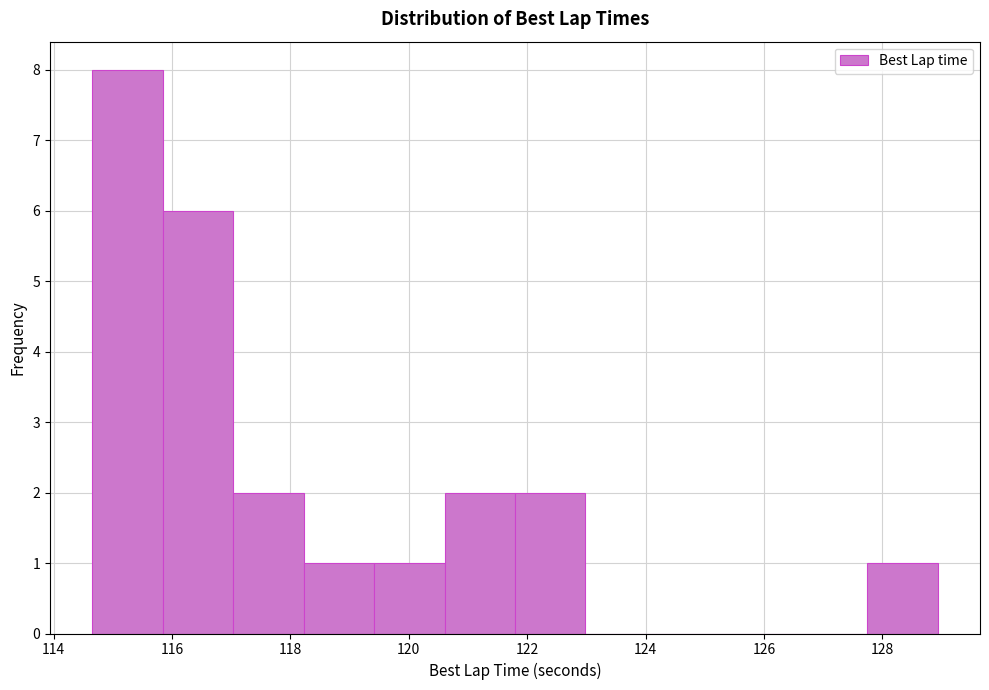

Reading left to right, list every bar in this chart as the range it spans on the x-axis followed by its height. Neither the bar edges nor the heights are printed on the chart, so give them approximately, as read against the axes.

114.6 to 115.8: 8
115.8 to 117.0: 6
117.0 to 118.2: 2
118.2 to 119.4: 1
119.4 to 120.6: 1
120.6 to 121.8: 2
121.8 to 123.0: 2
123.0 to 124.2: 0
124.2 to 125.4: 0
125.4 to 126.6: 0
126.6 to 127.8: 0
127.8 to 129.0: 1